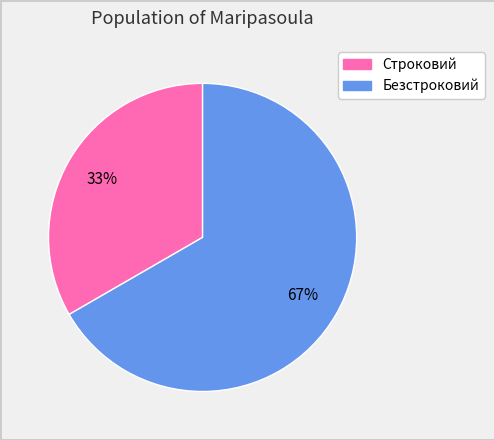

What is the ratio of the value at Безстроковий to the value at Строковий?

2.0